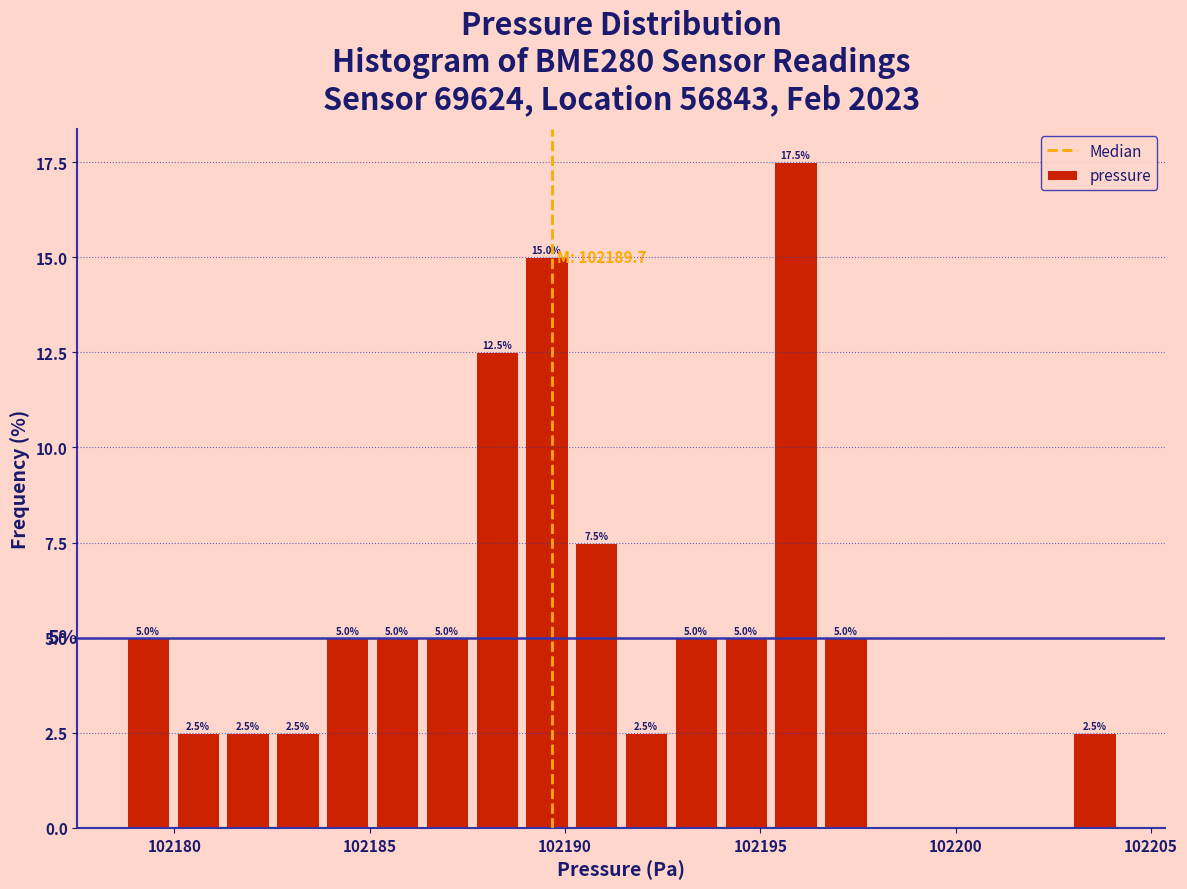

Read against the x-axis, roughly where is the centre of the tallest bar?

102196.0